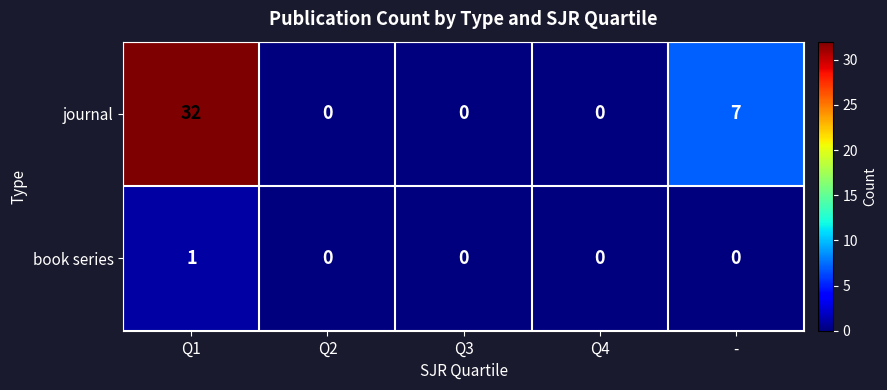

How many data points in journal are above 0?

2